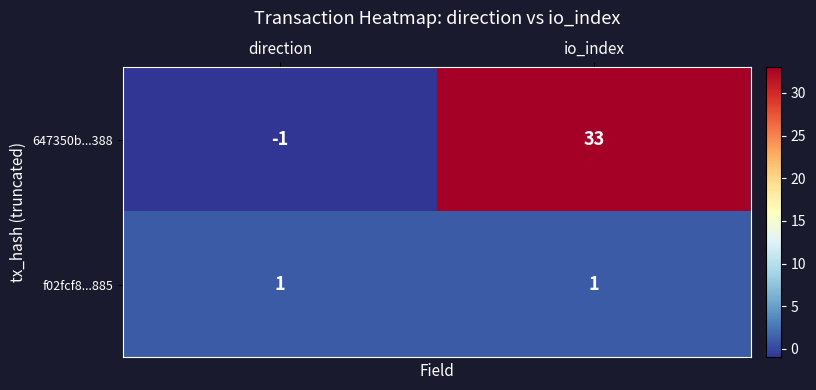

Reading left to right, transcribe all the data shown in this chart.

647350b...388: -1	33
f02fcf8...885: 1	1